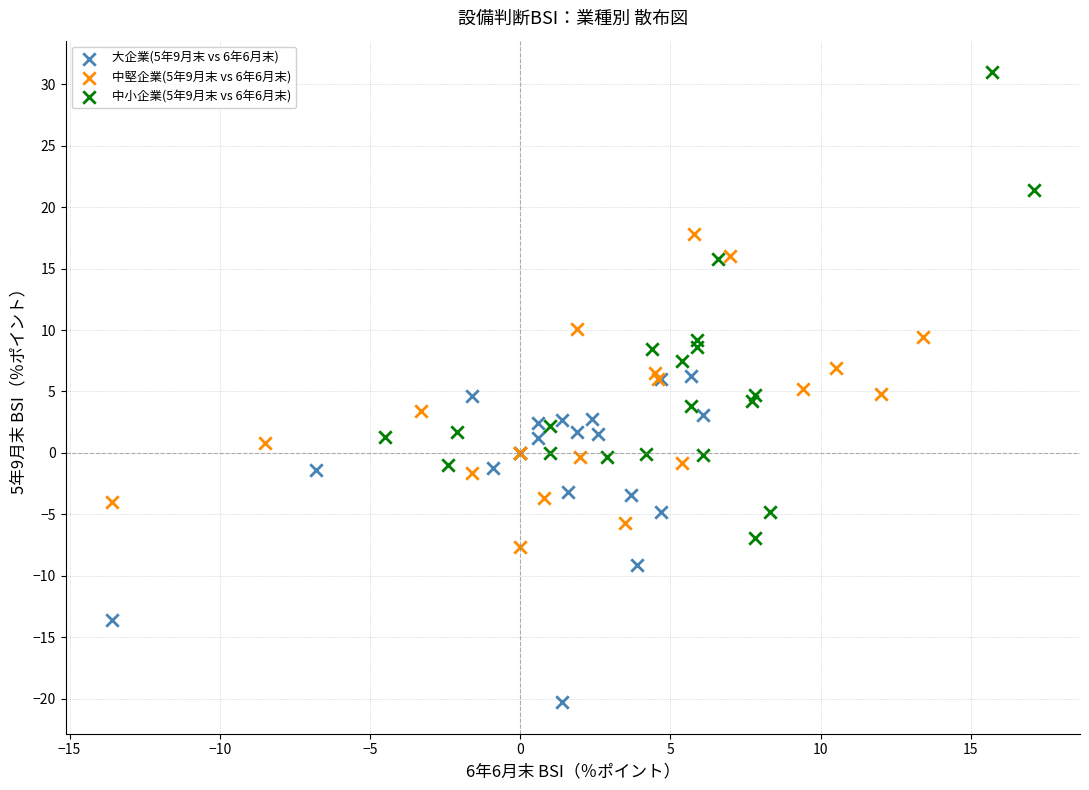

What are all the series names shown in the legend?

大企業(5年9月末 vs 6年6月末), 中堅企業(5年9月末 vs 6年6月末), 中小企業(5年9月末 vs 6年6月末)